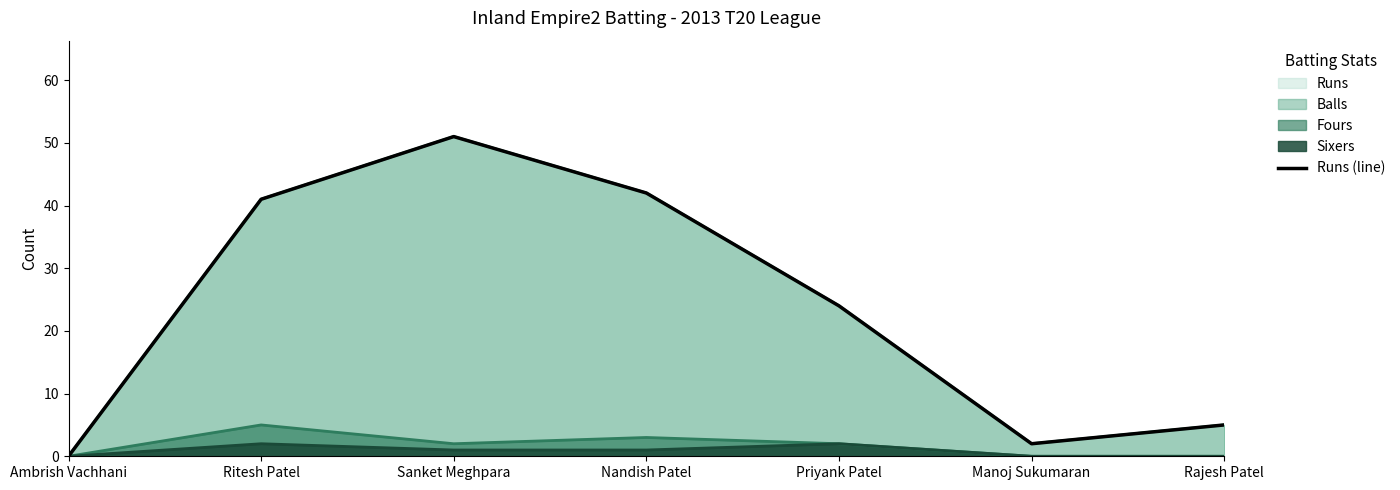

Reading right to left, extract all data points from this chart.

Rajesh Patel=5	Manoj Sukumaran=2	Priyank Patel=24	Nandish Patel=42	Sanket Meghpara=51	Ritesh Patel=41	Ambrish Vachhani=0